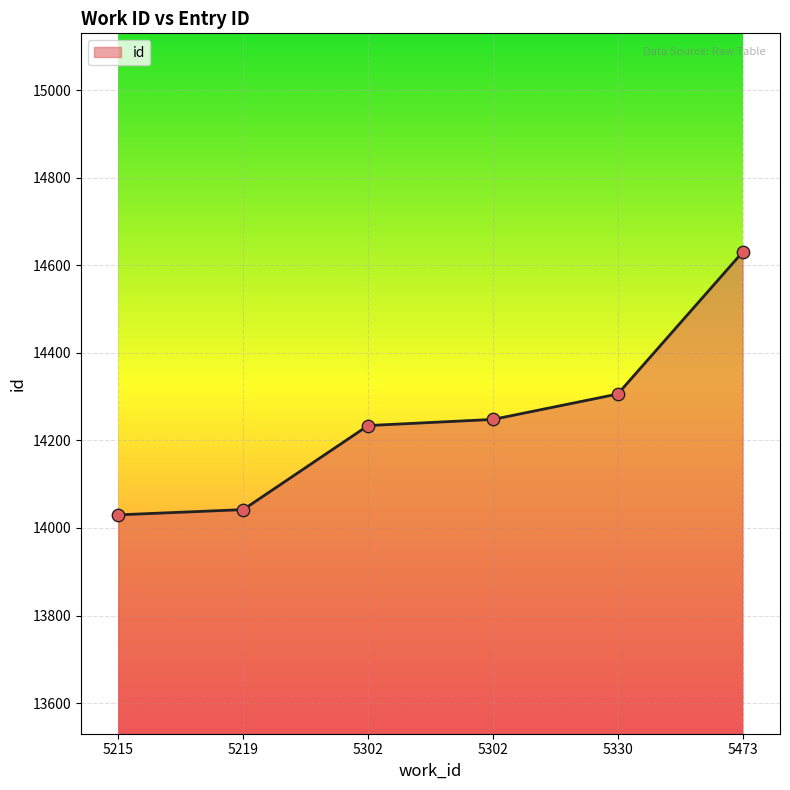

What is the change in value from 5215 to 5302?

+218